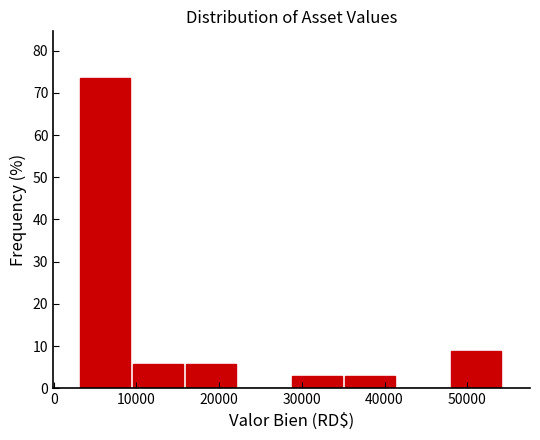

Reading left to right, list every bar in this chart as the range it spans on the x-axis followed by its height. Neither the bar edges nor the heights are printed on the chart, so give them approximately, as read against the axes.

3000 to 10000: 74
10000 to 16000: 6
16000 to 22000: 6
22000 to 29000: 0
29000 to 35000: 3
35000 to 42000: 3
42000 to 48000: 0
48000 to 54000: 9